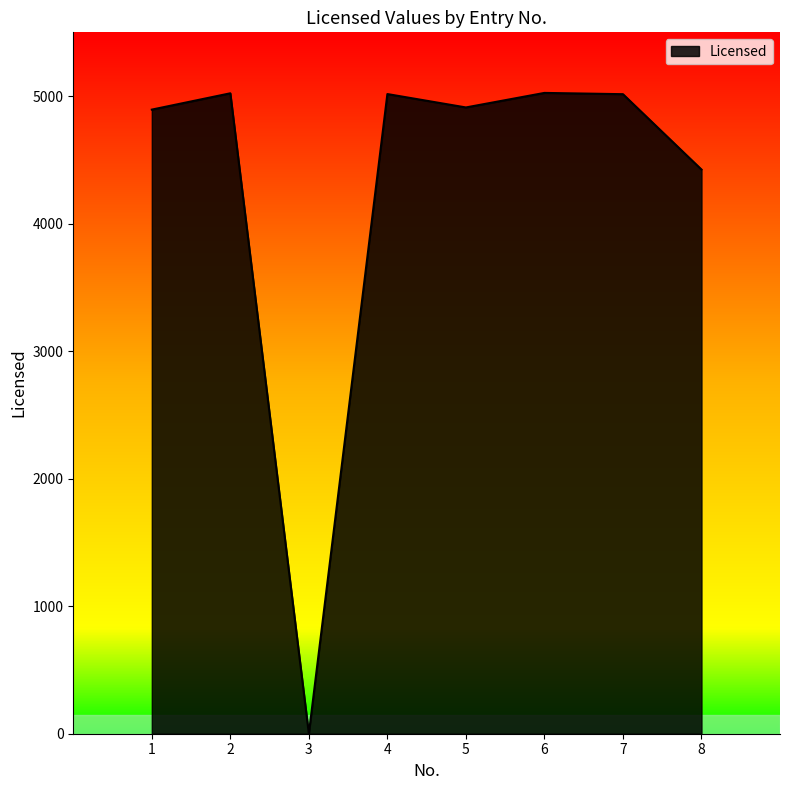

How many values are below 5015?

4